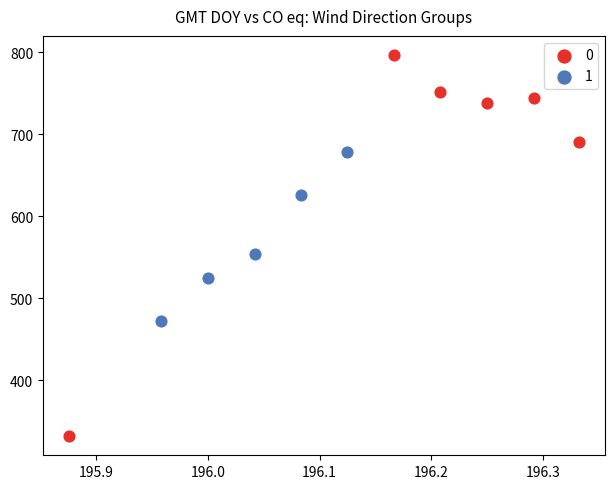

Which series has the largest Y range (max minus min)?

0